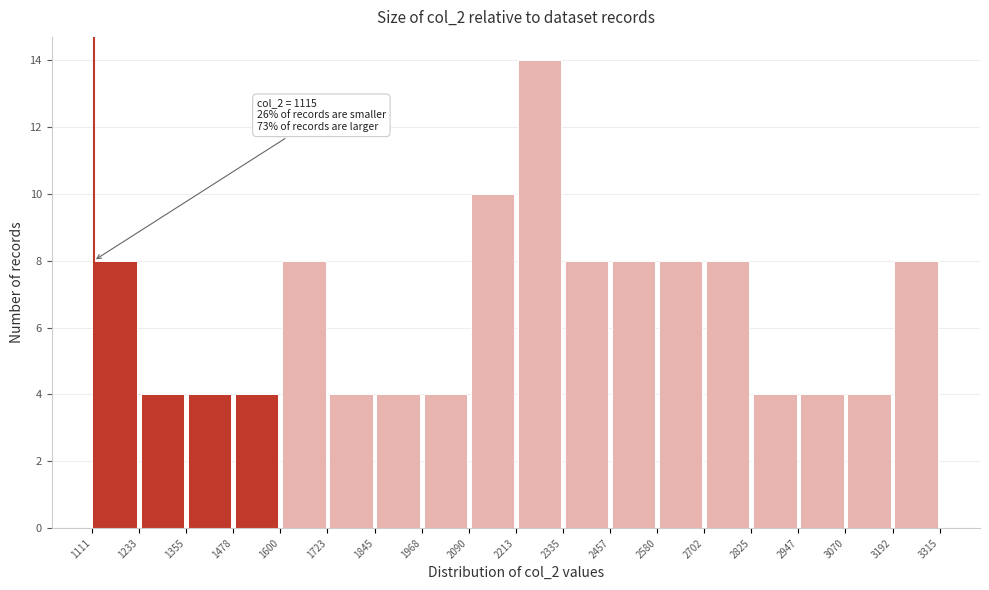

Over which range of the x-axis is the bar tallest?

2213 to 2335